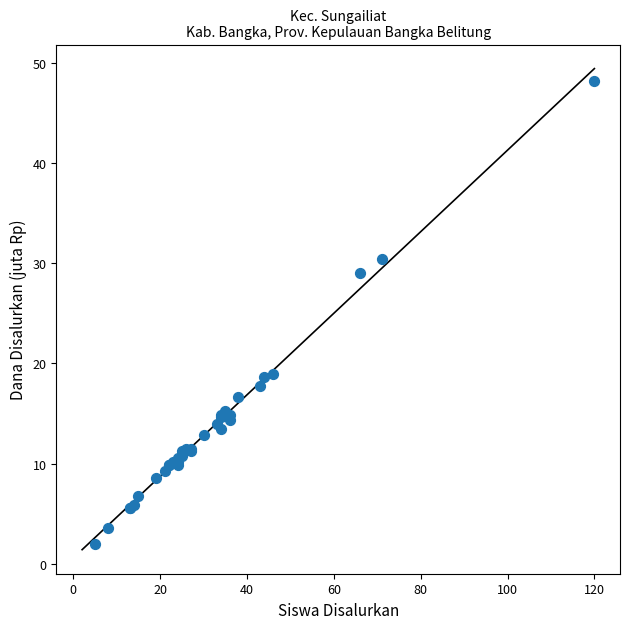

What Y value in the scatter plot is closest to 25?

29.0